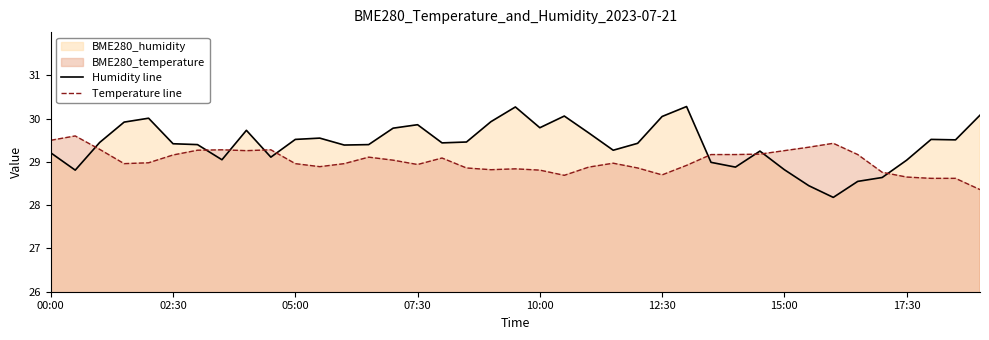

True or false: Temperature line and Humidity line intersect in this chart.

True